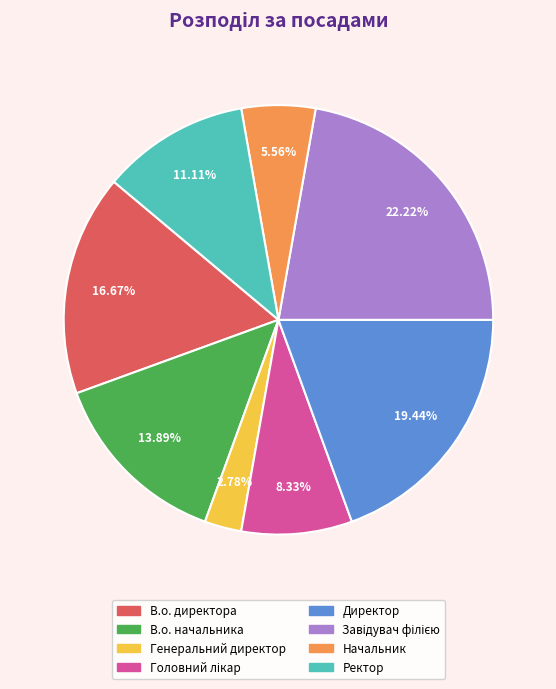

Between В.о. начальника and Ректор, which is larger?

В.о. начальника